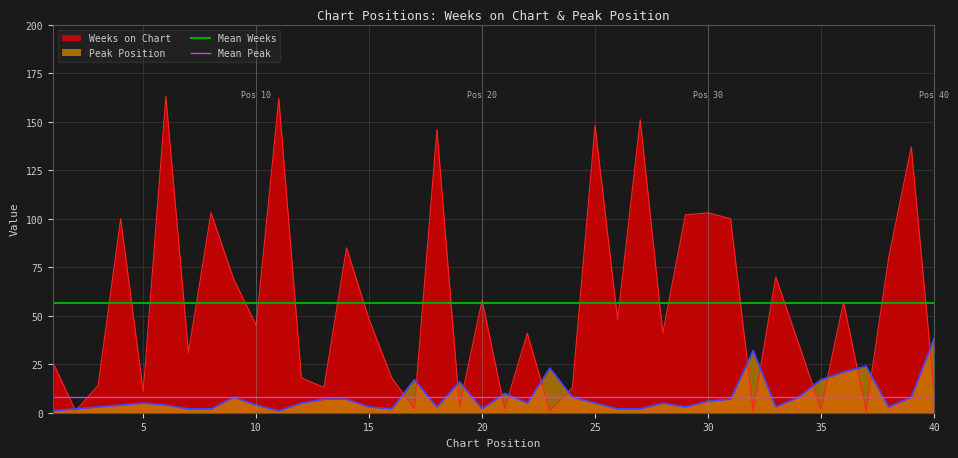

Rank the series by their average value, from highest to lowest.

Mean Weeks, Mean Peak